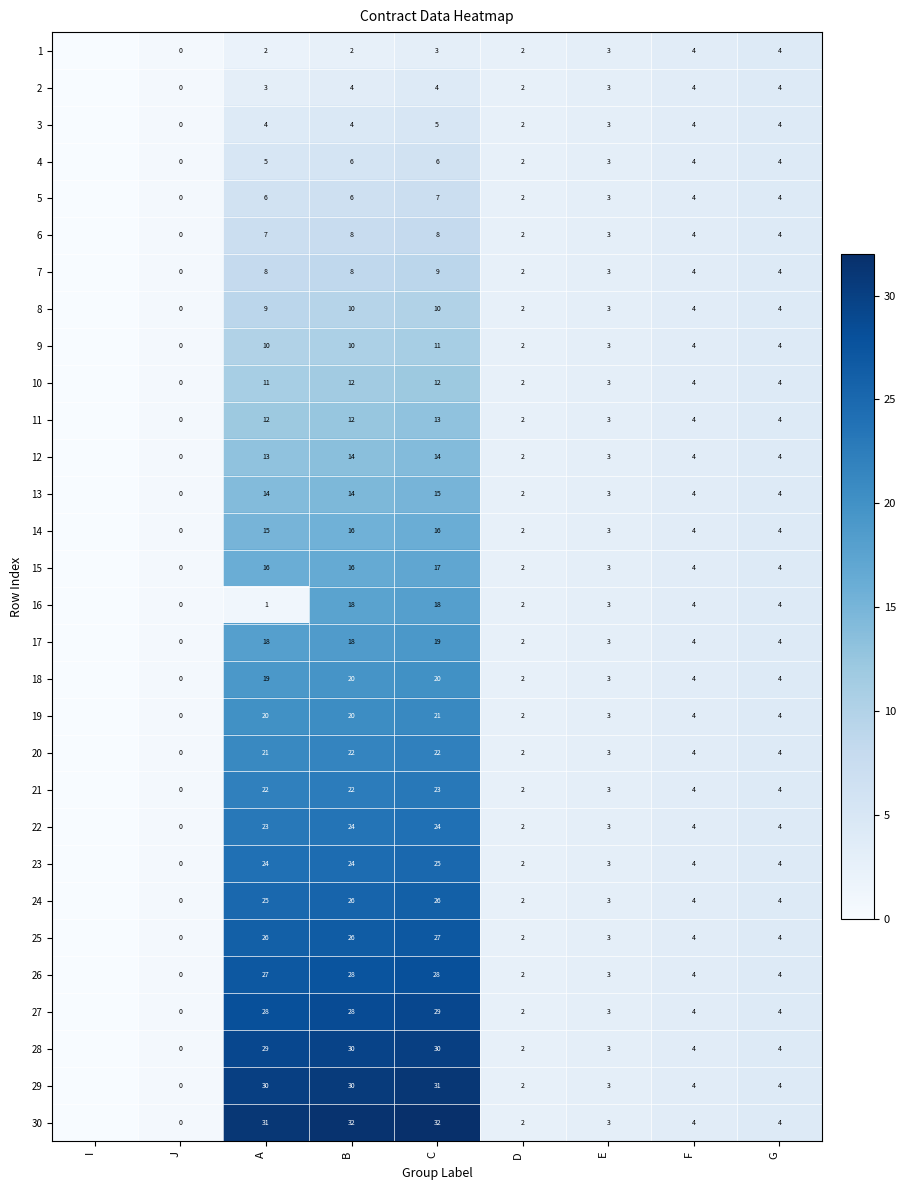

What is the sum of the 25 values at B and F?

30